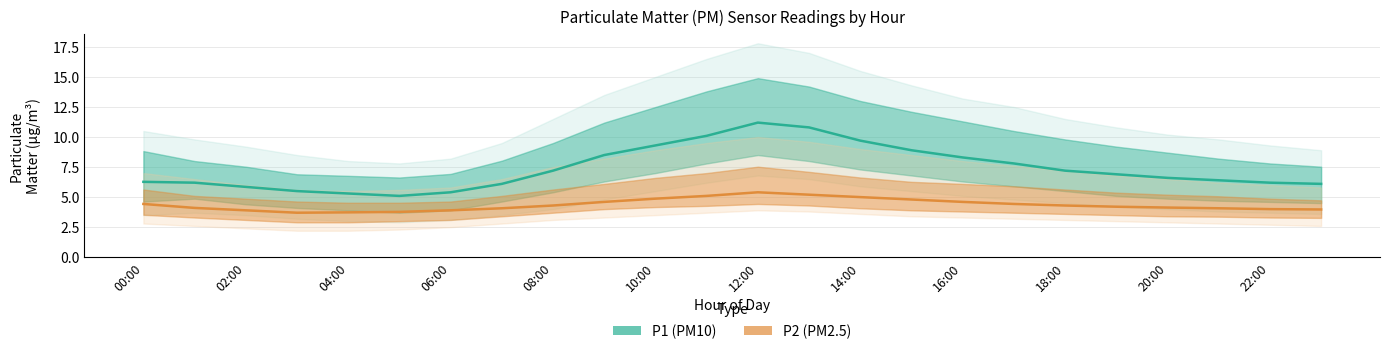

At which category is the sum across all series the highest?

12:00